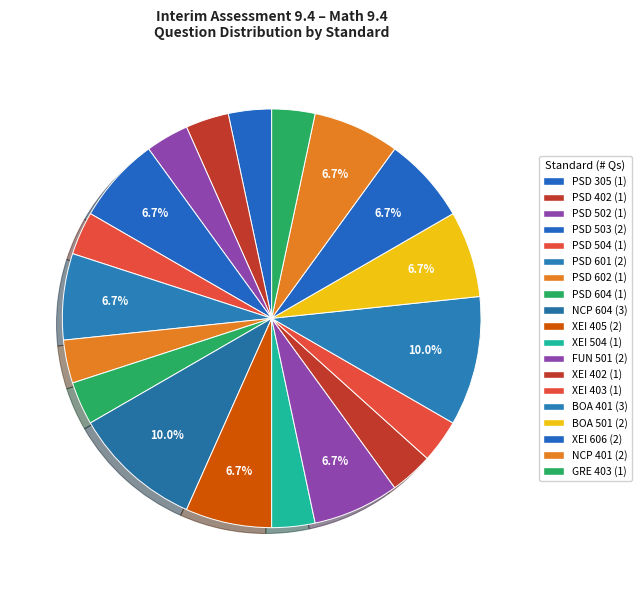

Count the number of slices in the pie.

19